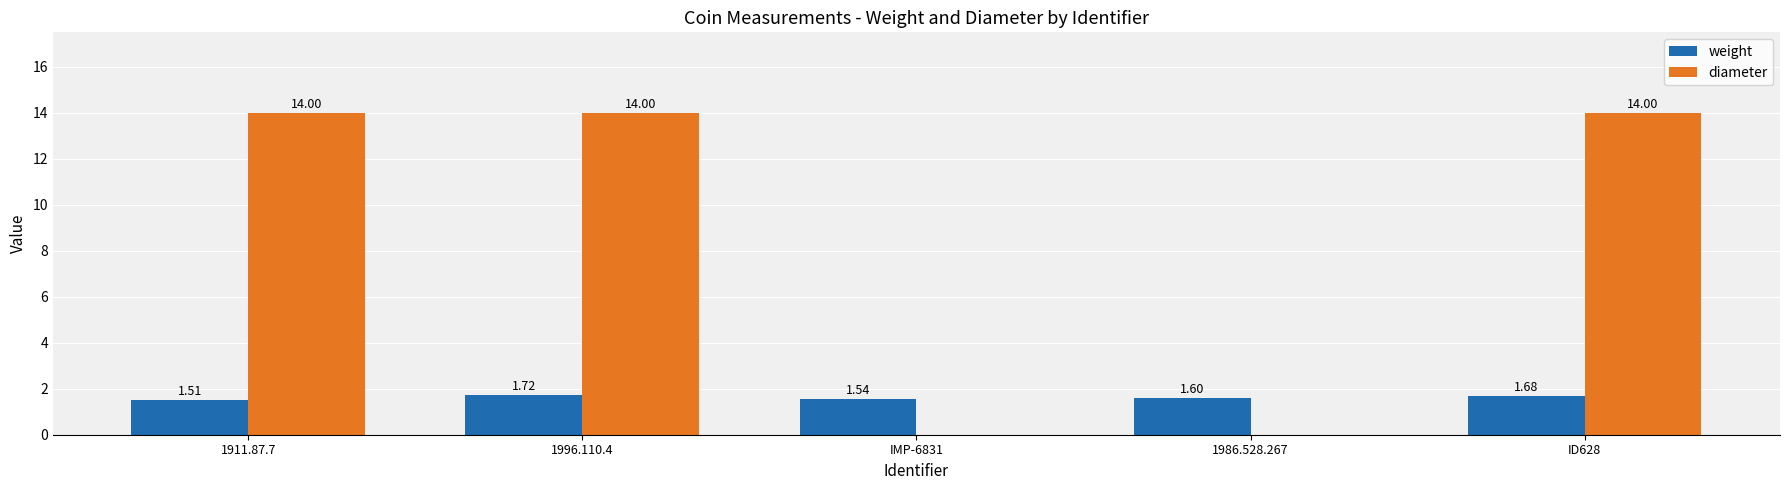

What is the total value across all series at ID628?

15.7